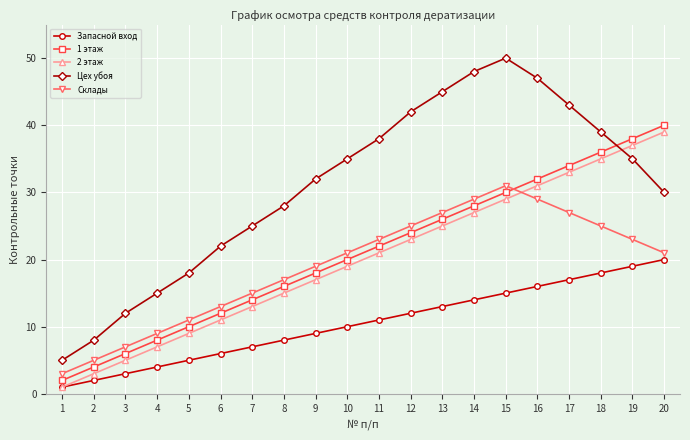

Which series has the largest total across all categories?

Цех убоя